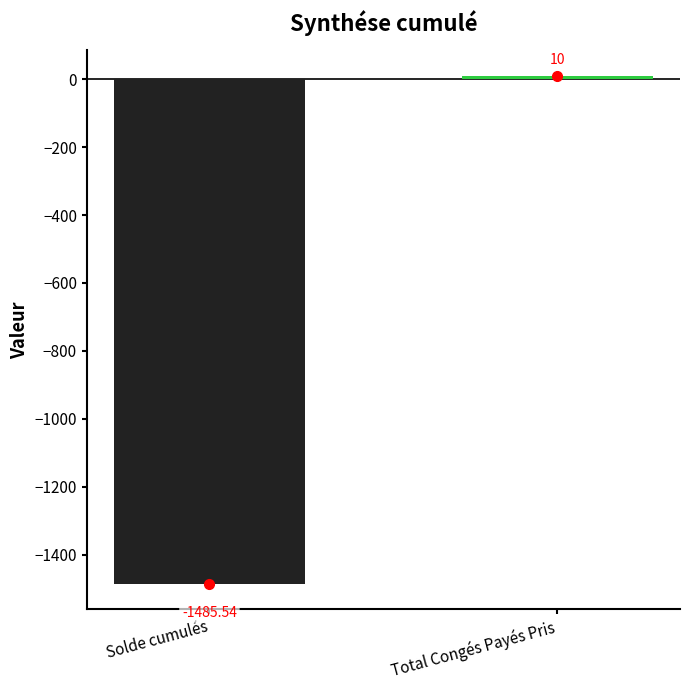

Which label corresponds to the largest value in the chart?

Total Congés Payés Pris